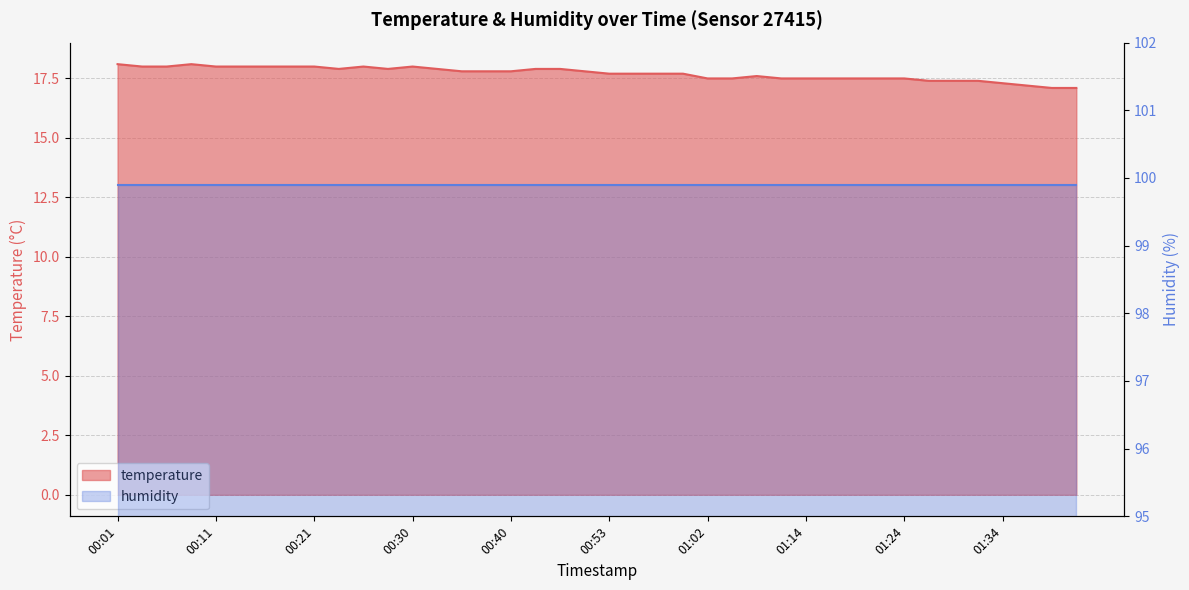

Reading left to right, list all the values displayed in this chart.

18.1	18.0	18.0	18.1	18.0	18.0	18.0	18.0	18.0	17.9	18.0	17.9	18.0	17.9	17.8	17.8	17.8	17.9	17.9	17.8	17.7	17.7	17.7	17.7	17.5	17.5	17.6	17.5	17.5	17.5	17.5	17.5	17.5	17.4	17.4	17.4	17.3	17.2	17.1	17.1